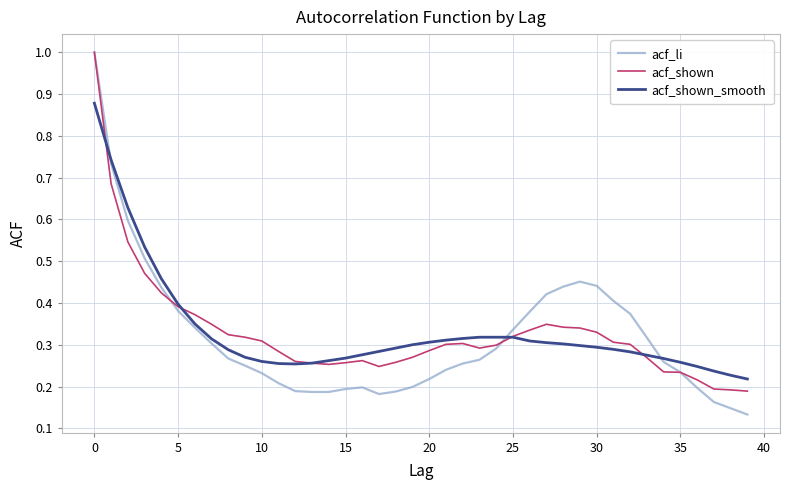

Which series has the largest range (max minus min)?

acf_li